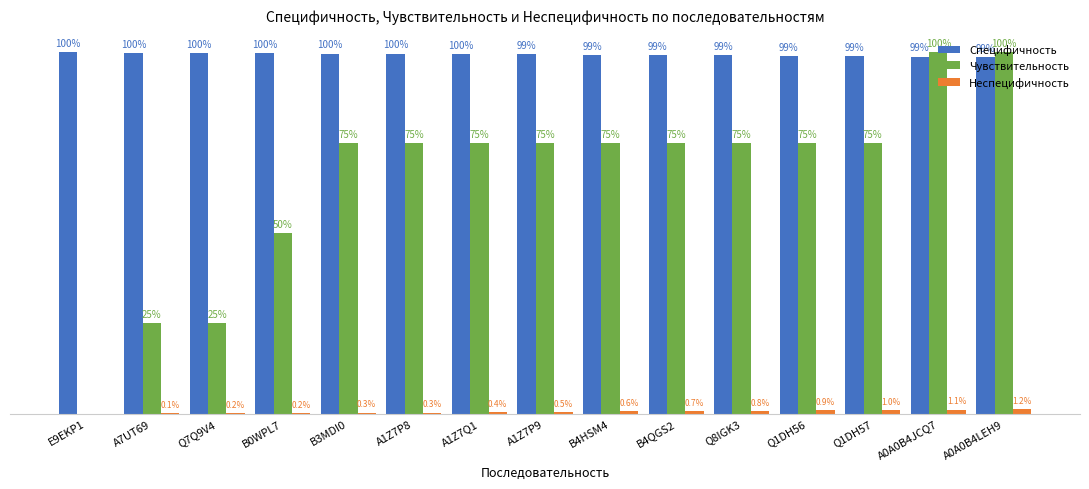

What position from the right is Q1DH57?

3